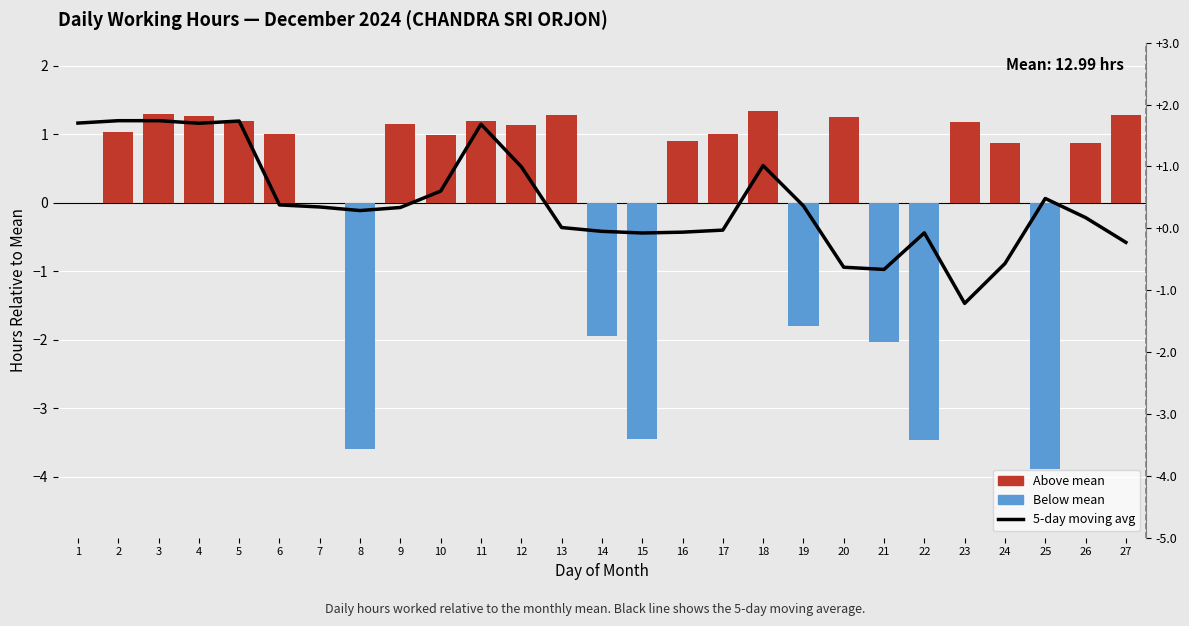

How many data points in Daily Hours (anomaly from mean) are above 1?

14